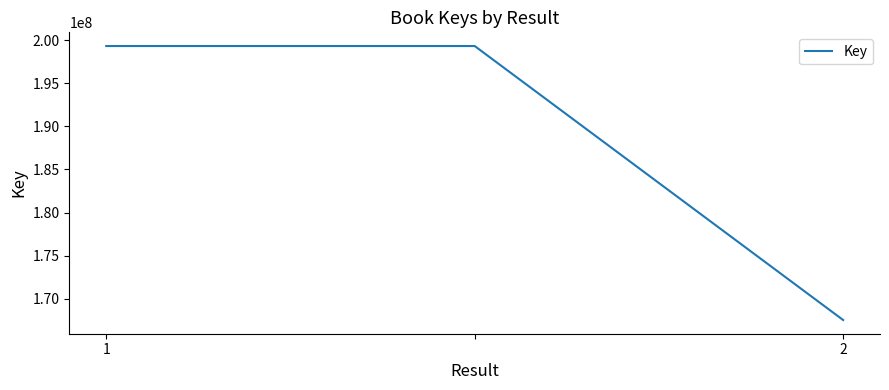

How many values are between 167513833 and 199332824?

3